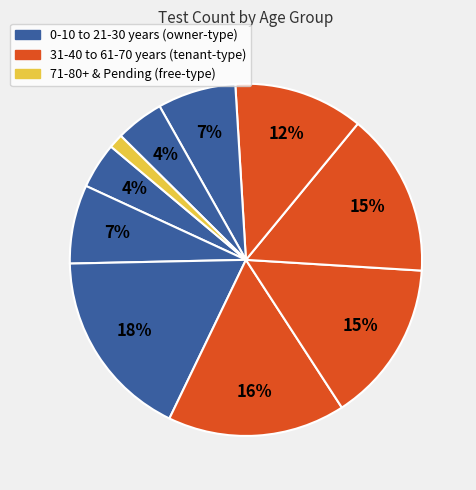

Which category has the smallest portion of the pie?

Pending